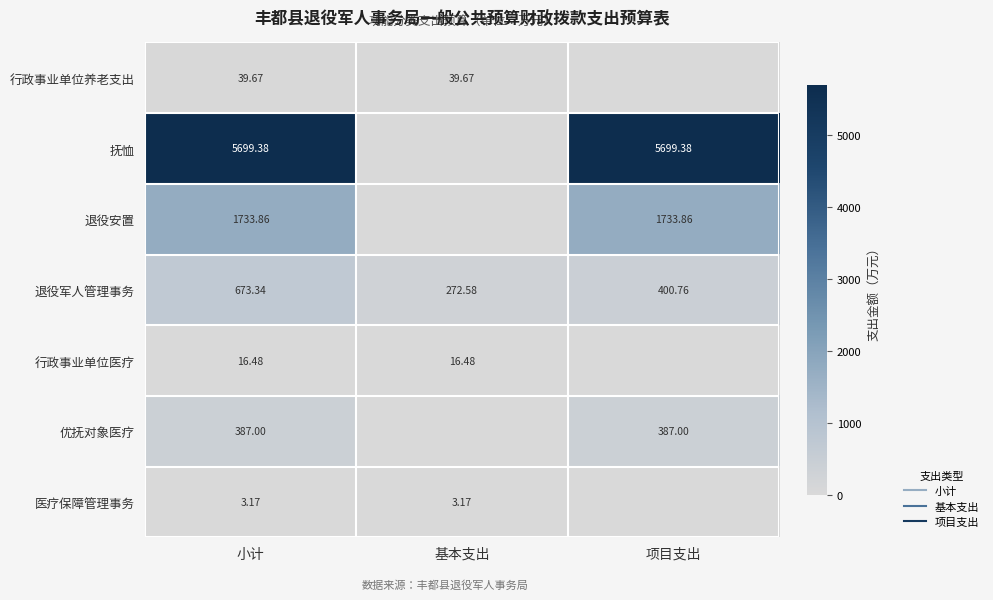

What is the total value across all series at 项目支出?

8221.0